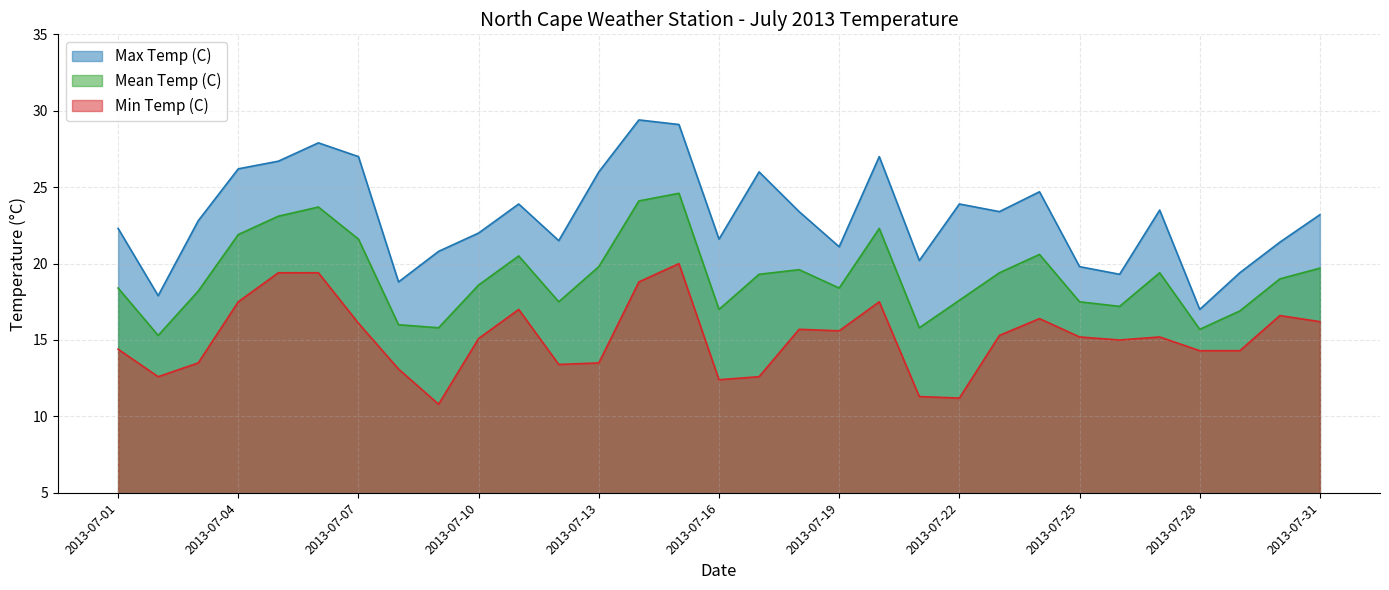

Which series has the largest range (max minus min)?

Max Temp (C)